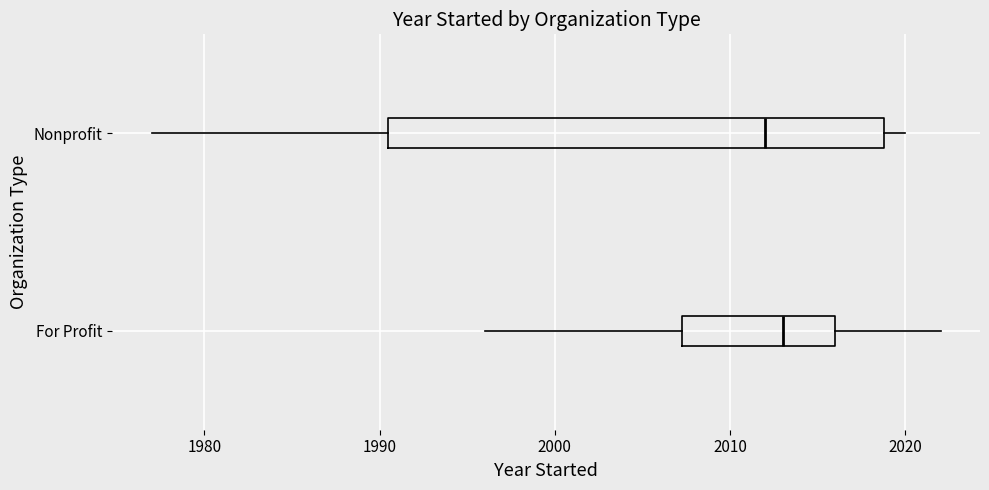

Comparing the boxes themselves (not the whiskers), which one is the widest?

Nonprofit